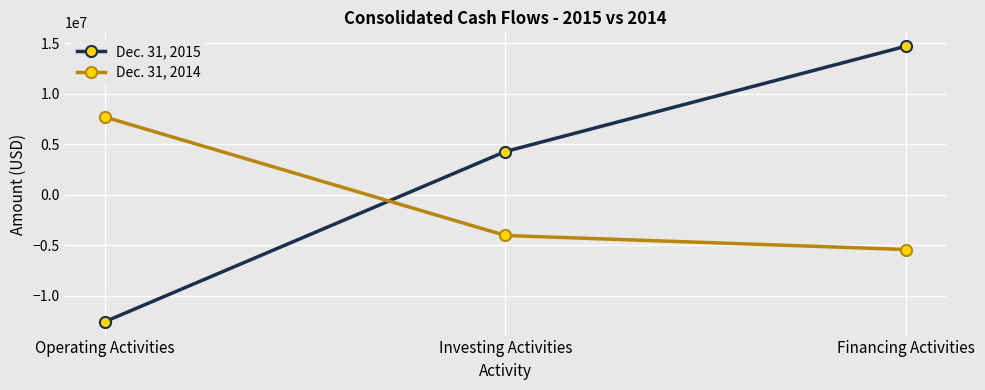

What is the maximum value for Dec. 31, 2014?

7701730